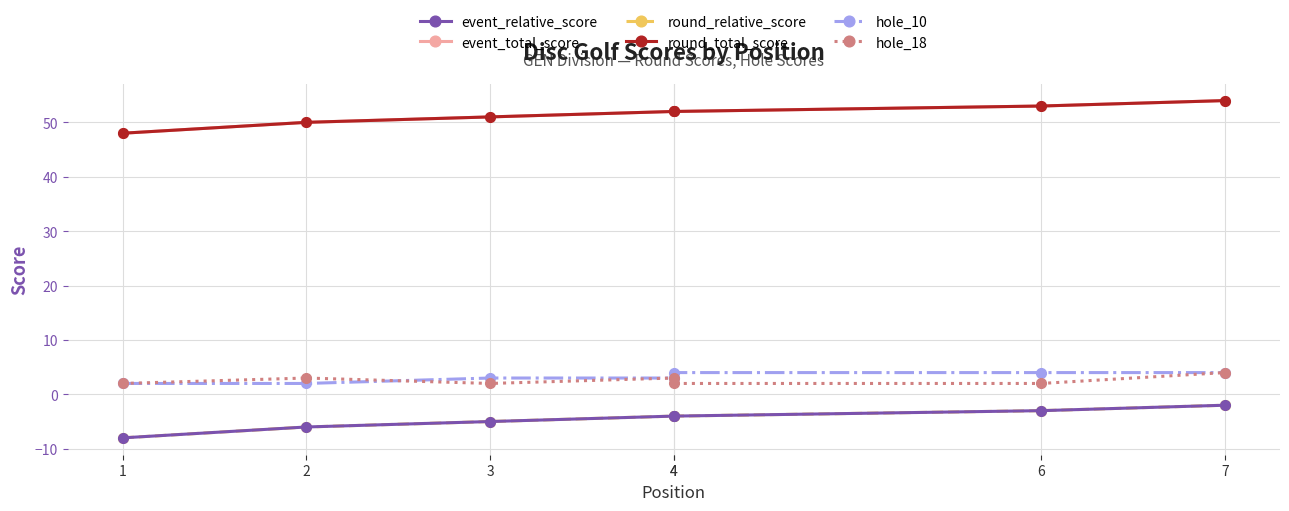

Between 2 and 7, which series saw the biggest shift?

event_relative_score